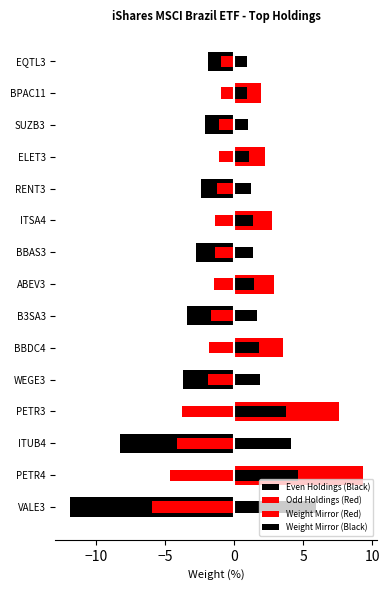

What is the minimum value for Weight Mirror (Black)?

0.9